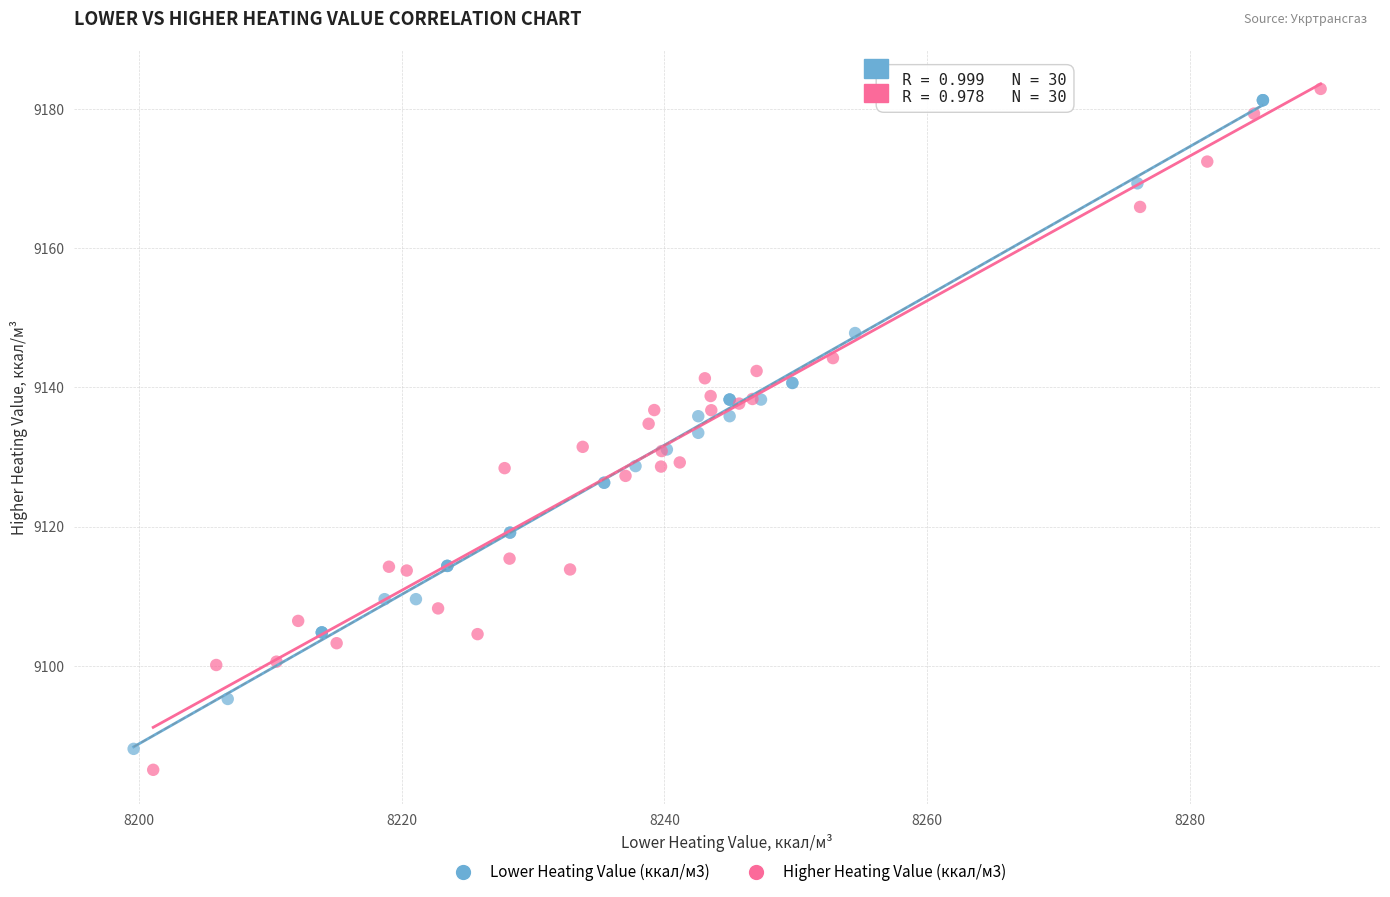

What are all the series names shown in the legend?

Lower Heating Value (ккал/м3), Higher Heating Value (ккал/м3)